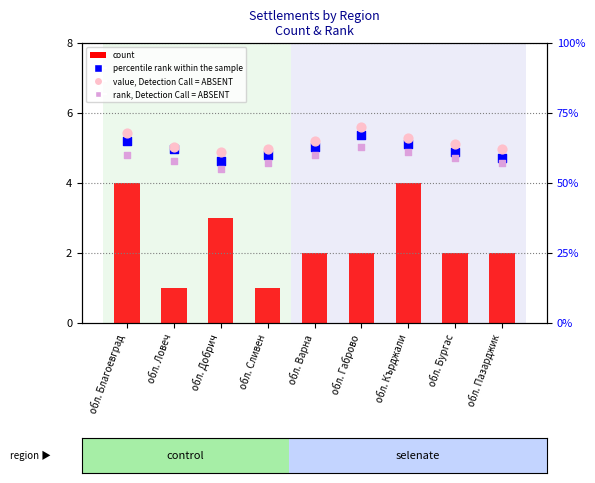

Which series has the largest total across all categories?

value, Detection Call = ABSENT